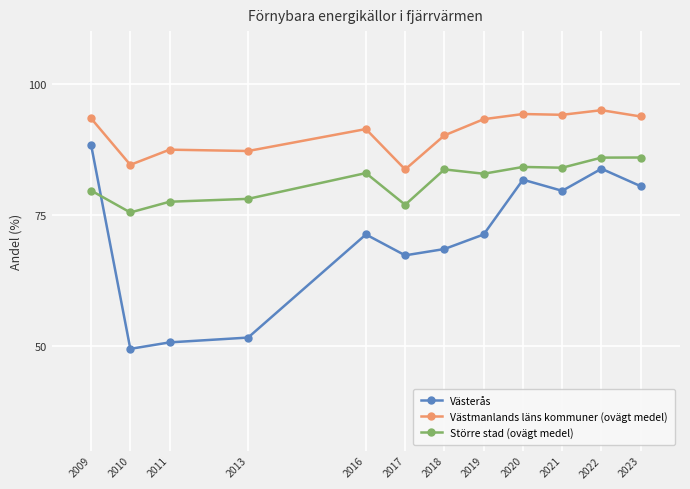

True or false: Västerås and Västmanlands läns kommuner (ovägt medel) intersect in this chart.

False